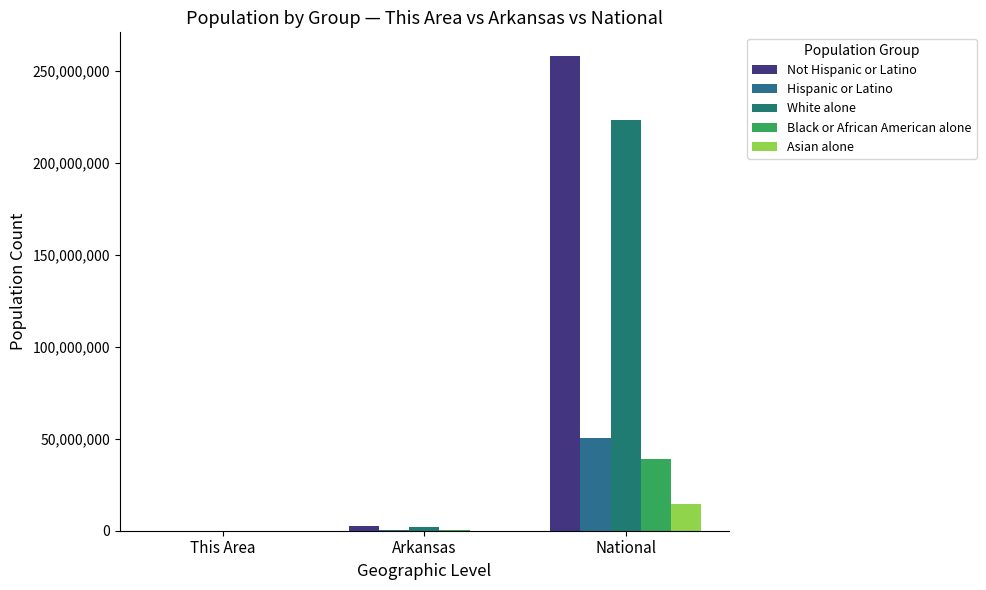

What are all the series names shown in the legend?

Not Hispanic or Latino, Hispanic or Latino, White alone, Black or African American alone, Asian alone